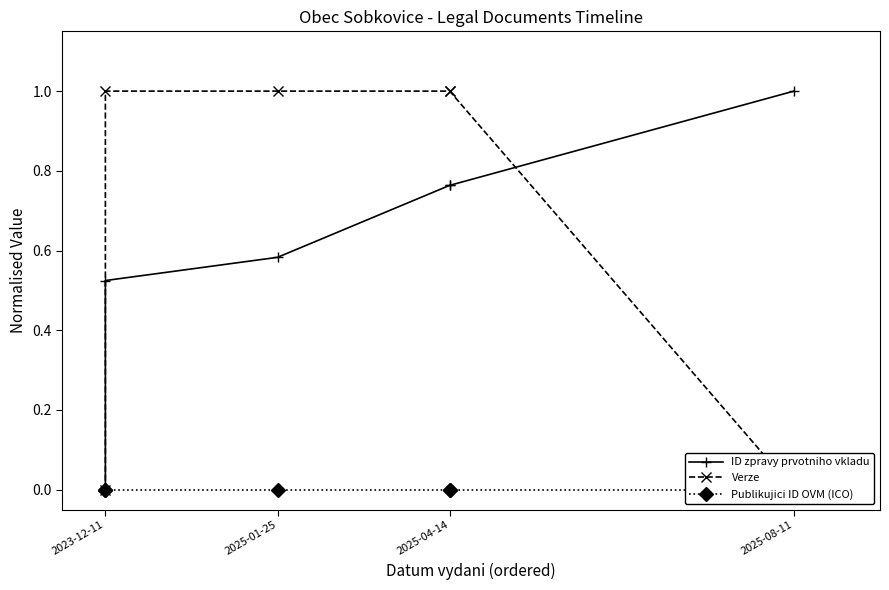

At which label is ID zpravy prvotniho vkladu closest to 0?

2023-12-11